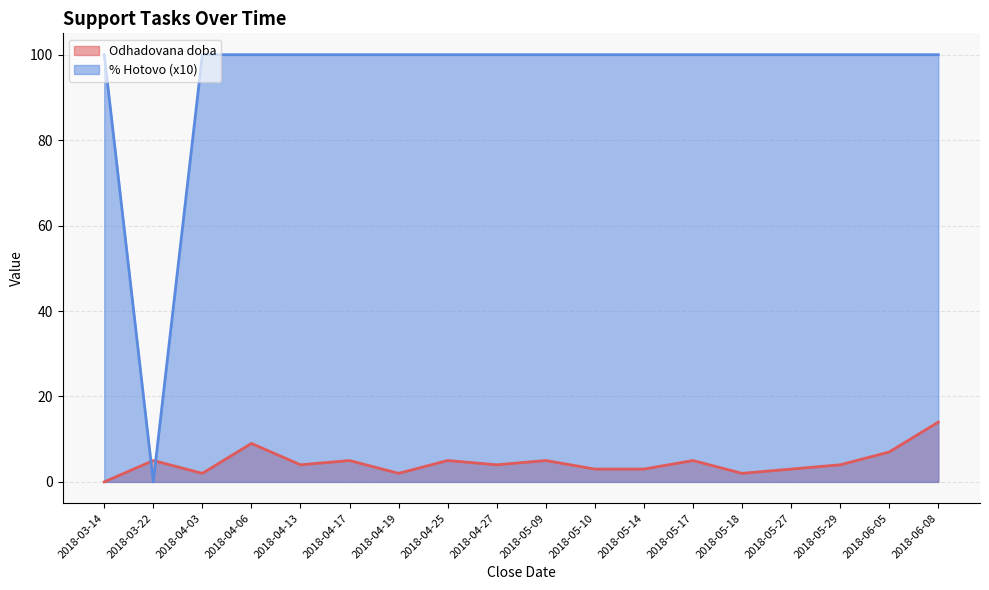

What is the sum of the % Hotovo (x10) values at 2018-04-27 and 2018-04-13?

200